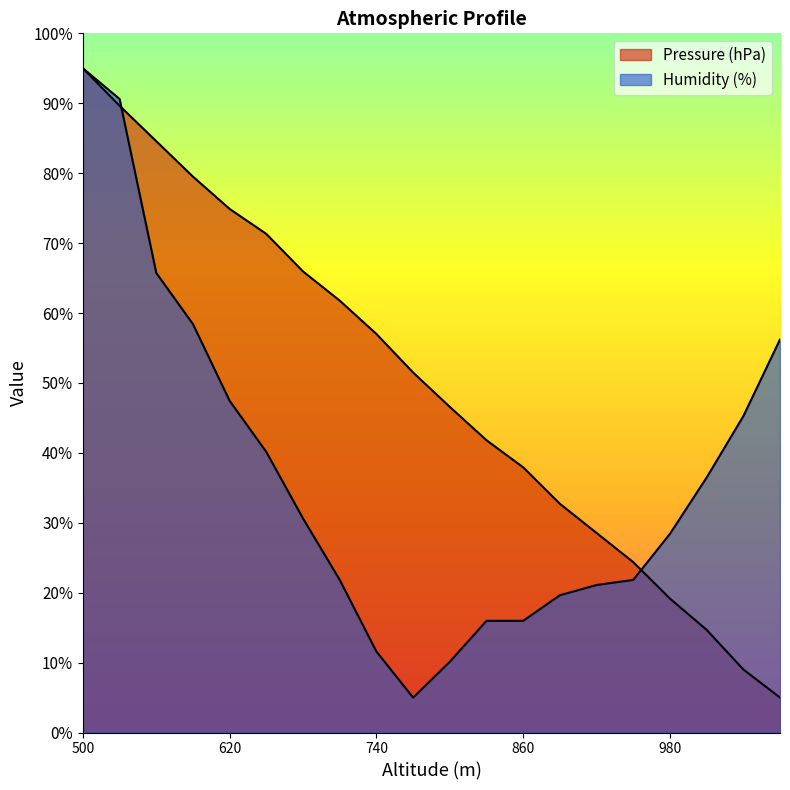

Between which two adjacent categories do Pressure (hPa) and Humidity (%) first intersect?

530 and 560